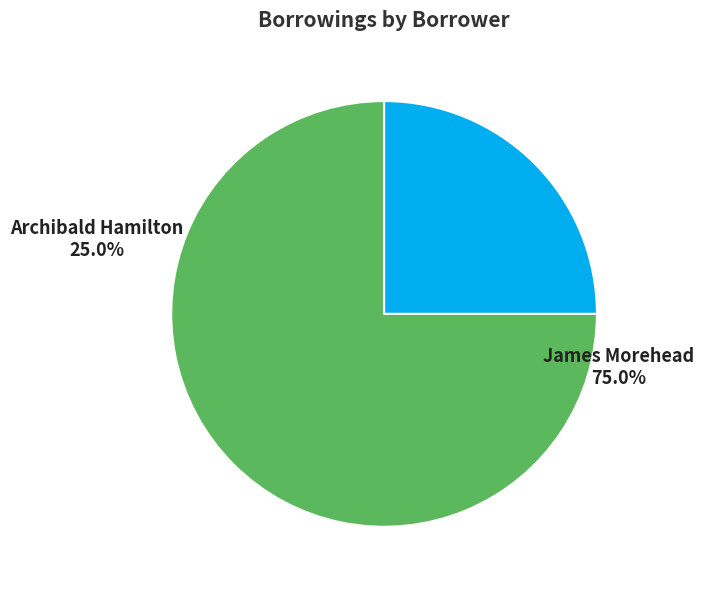

Combined, what portion of the pie is Archibald Hamilton and James Morehead?

100.0%